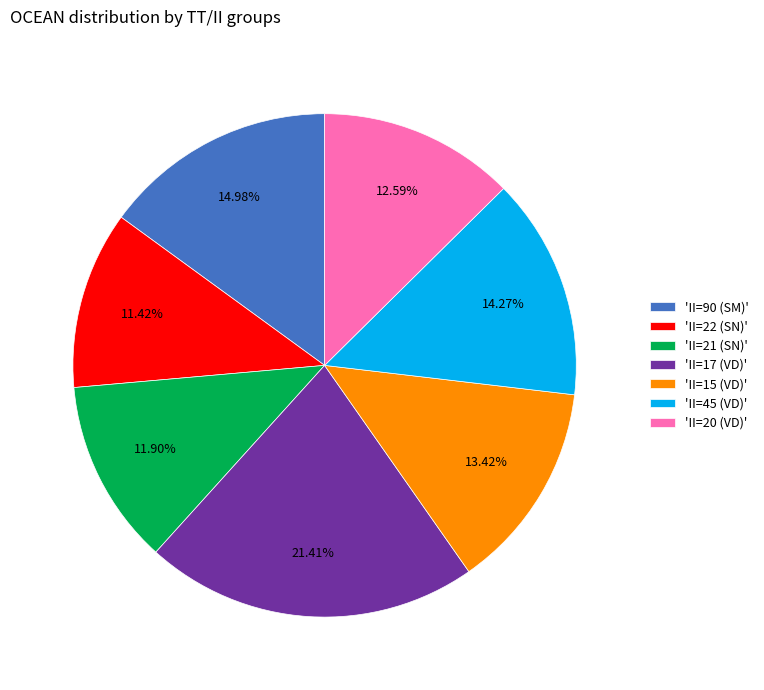

Approximately how many times larger is the value at 'II=90 (SM)' compared to 'II=22 (SN)'?

1.3